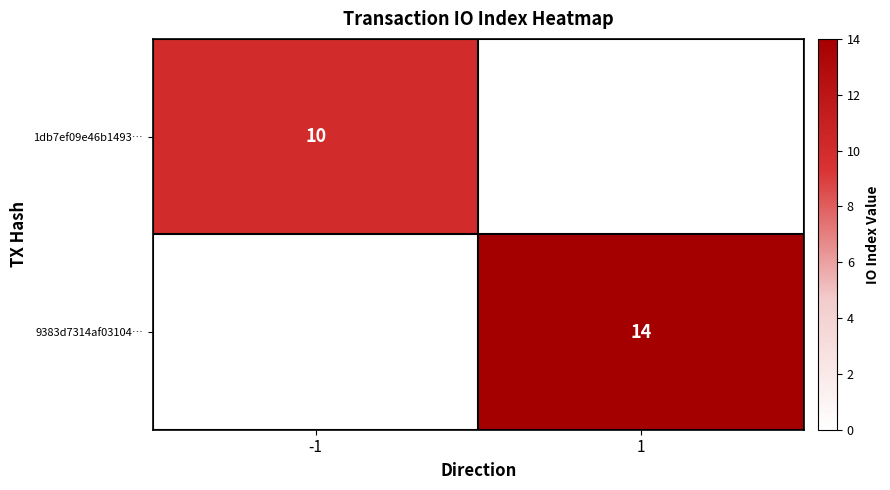

Is it true that 9383d7314af03104… equals 14 at 1?

True